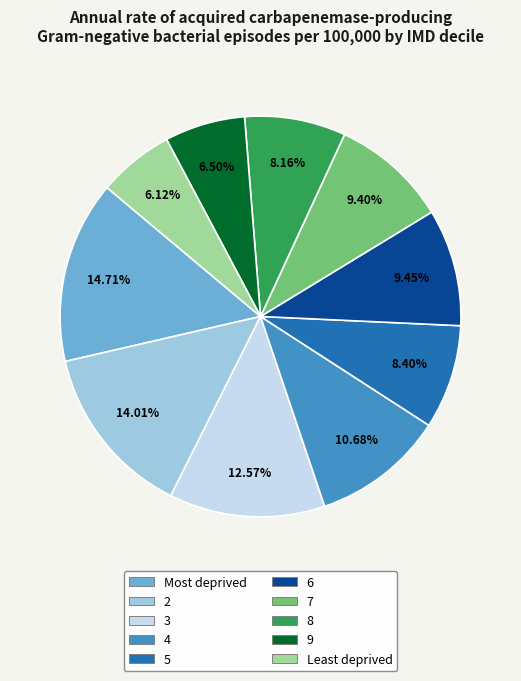

Does 3 account for over 50% of the chart?

No